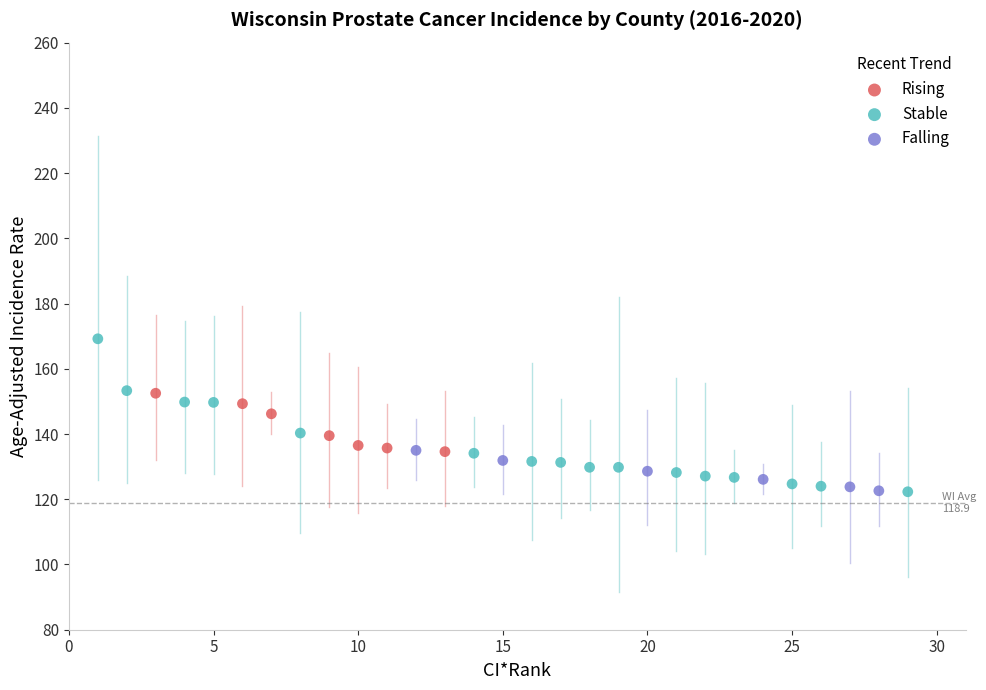

Which series contains the highest Y value?

Stable